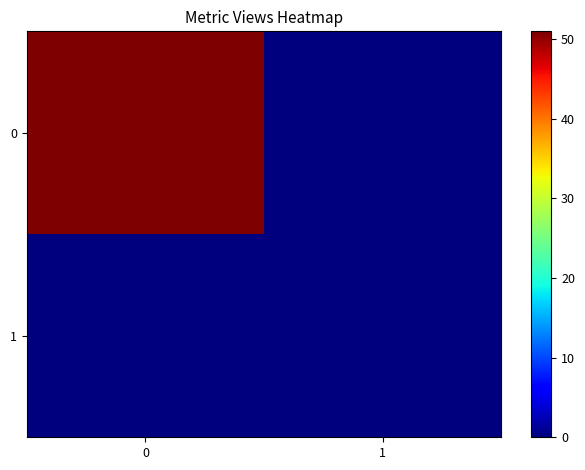

At how many categories does at least one series exceed 1?

1